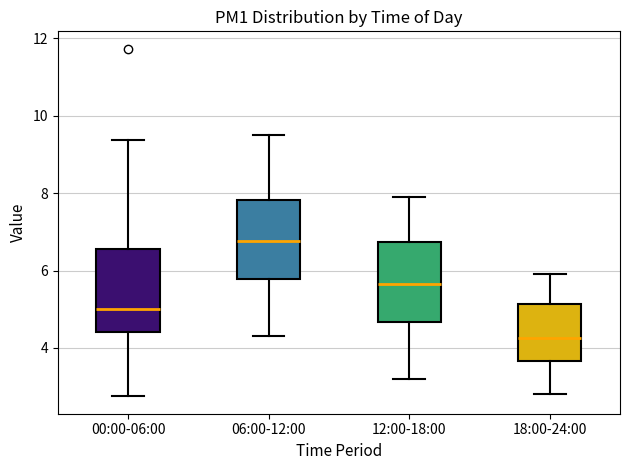

Where does the lower whisker of the box for 18:00-24:00 end on the y-axis? The values are not printed on the chart, so give them approximately, as read against the axis.

2.8